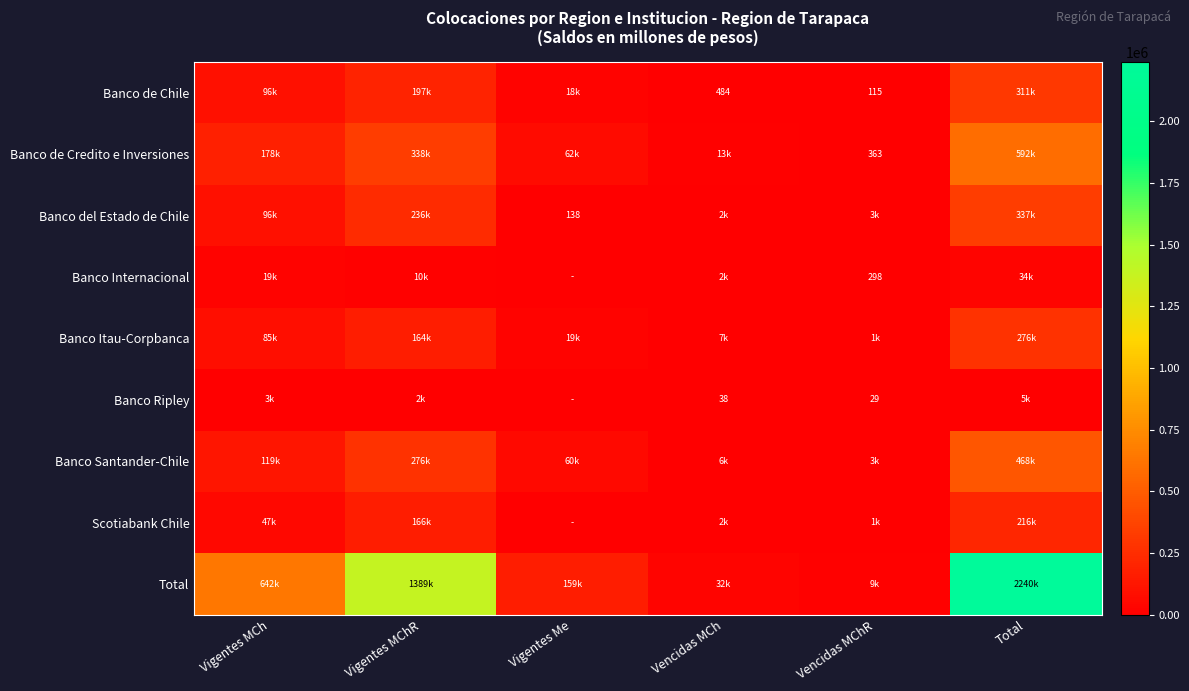

What is the average value of the Total series?

745081.4